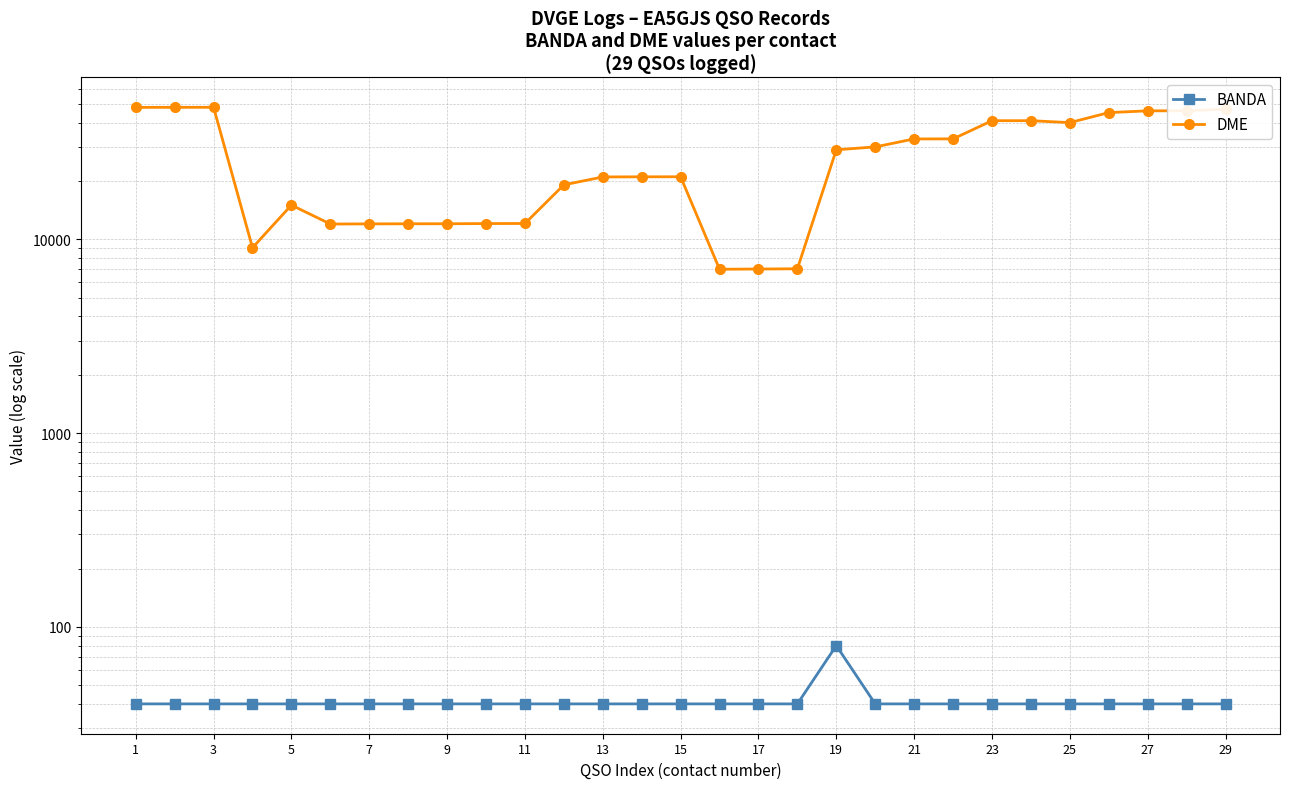

Is the value of BANDA at 23 greater than the value of DME at 23?

No